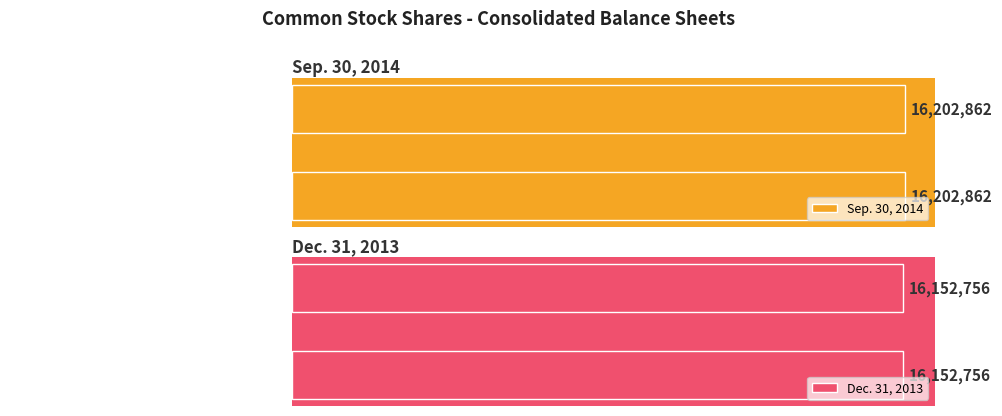

What value does the Dec. 31, 2013 series have at Common stock - shares outstanding?

16152756